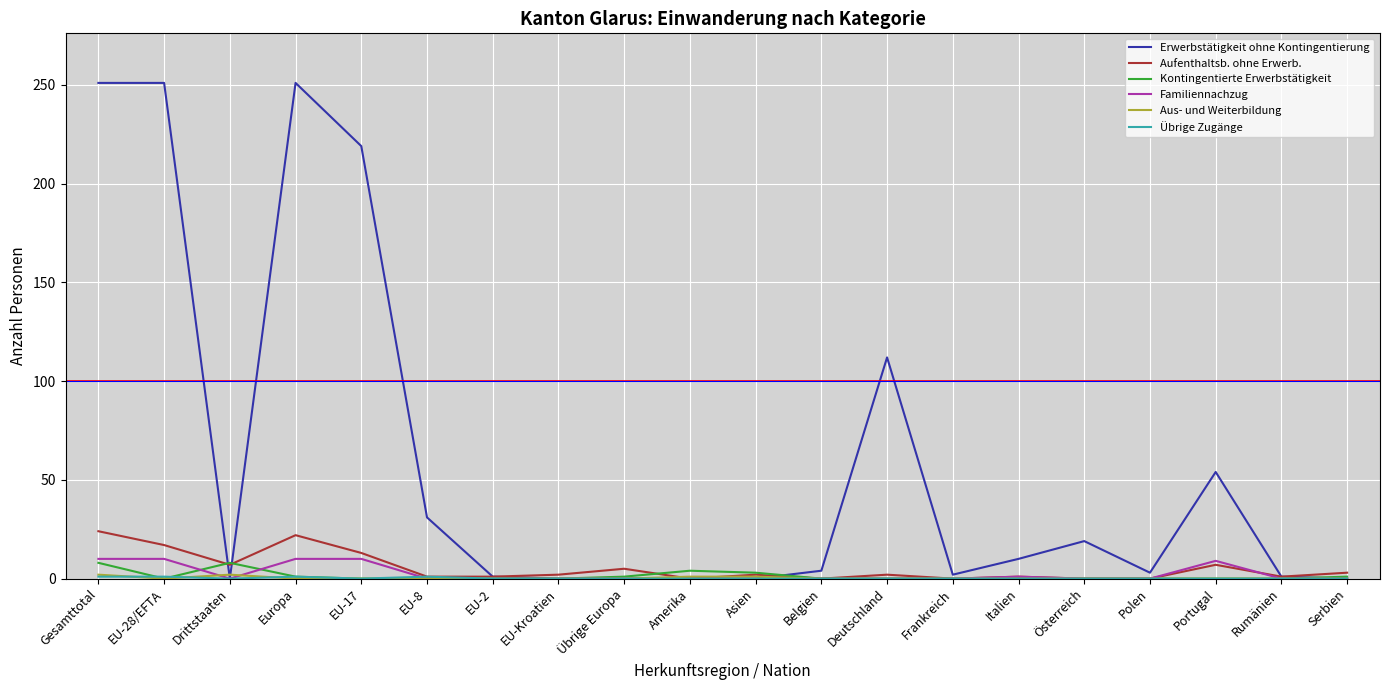

Which series has the largest total across all categories?

Erwerbstätigkeit ohne Kontingentierung